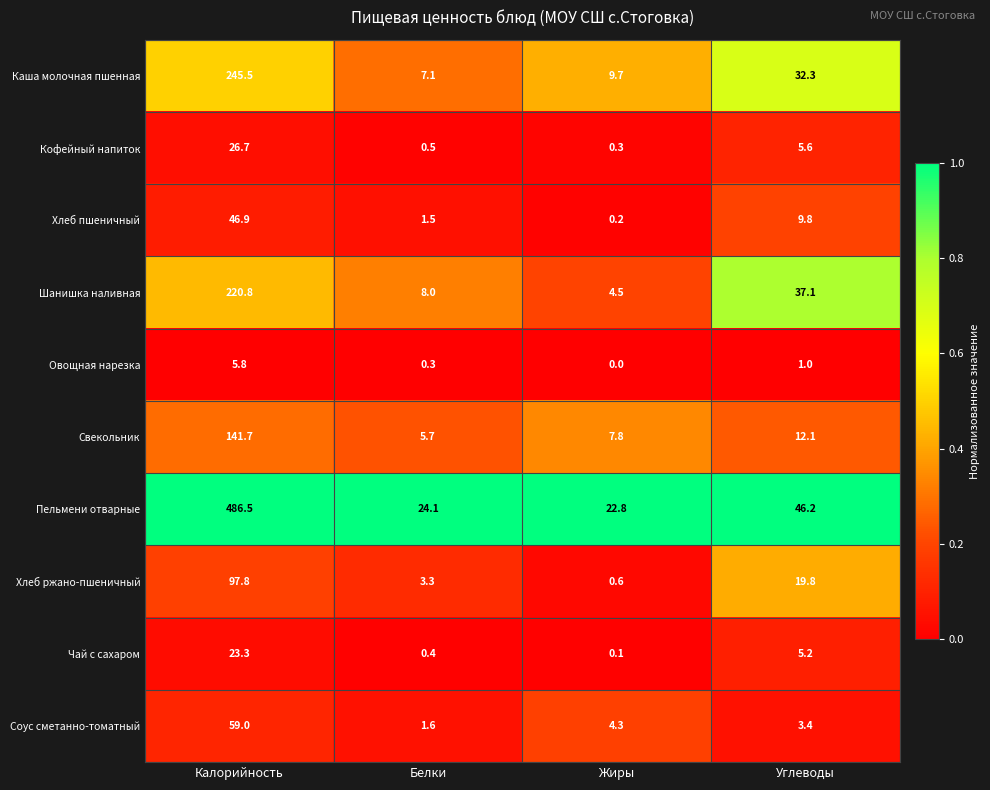

At which category does the chart reach its peak across all series?

Калорийность